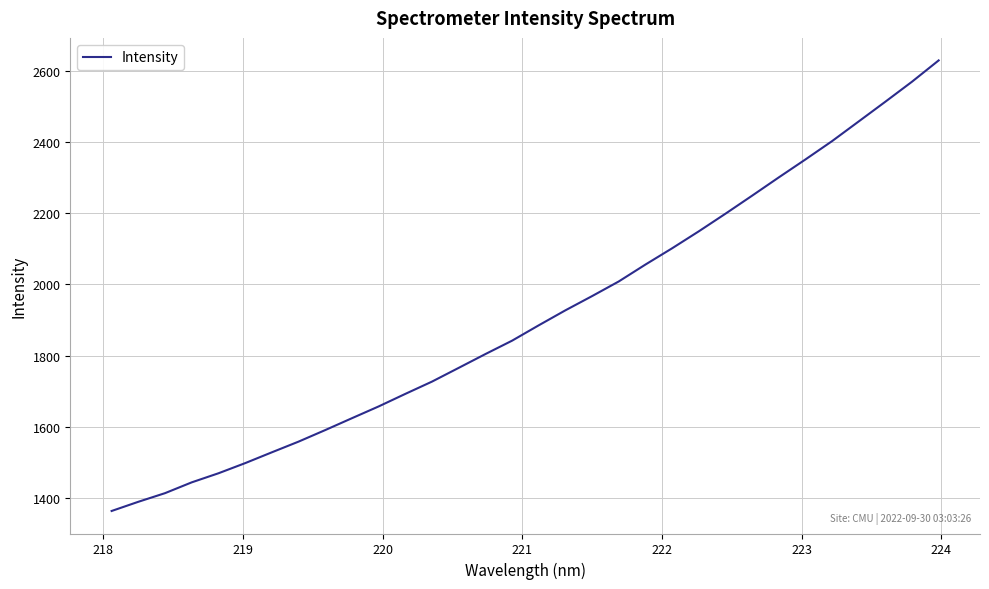

Reading left to right, list all the values displayed in this chart.

1363.2	1389.0	1413.3	1443.7	1469.2	1497.7	1528.1	1558.2	1590.7	1624.0	1657.1	1692.4	1726.9	1765.5	1804.3	1842.0	1885.2	1927.3	1967.3	2008.5	2056.0	2101.7	2149.4	2198.9	2249.6	2301.0	2351.4	2403.0	2458.4	2513.8	2570.1	2629.9